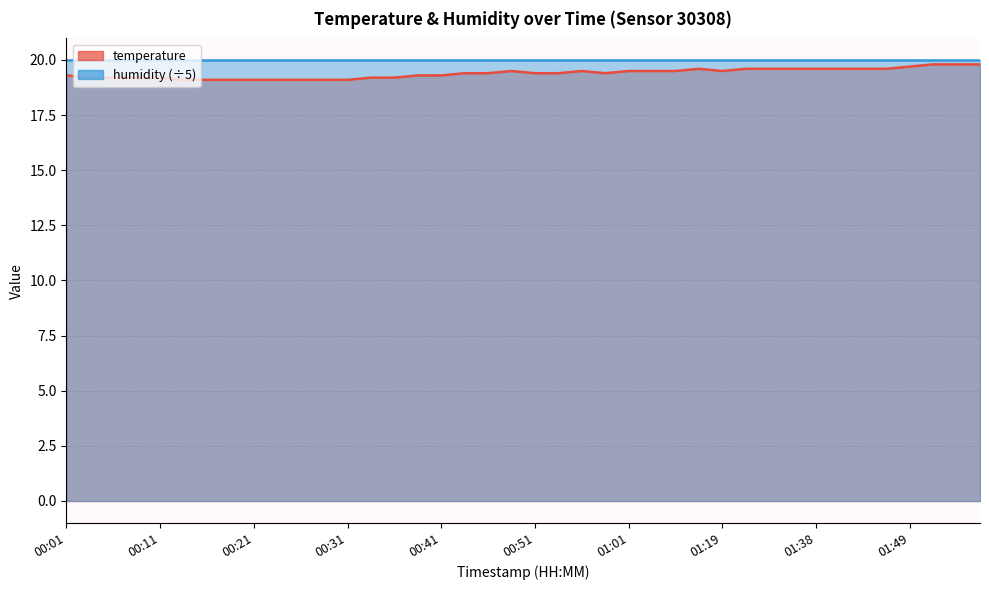

Where is the data nearest to the value 19?

00:13